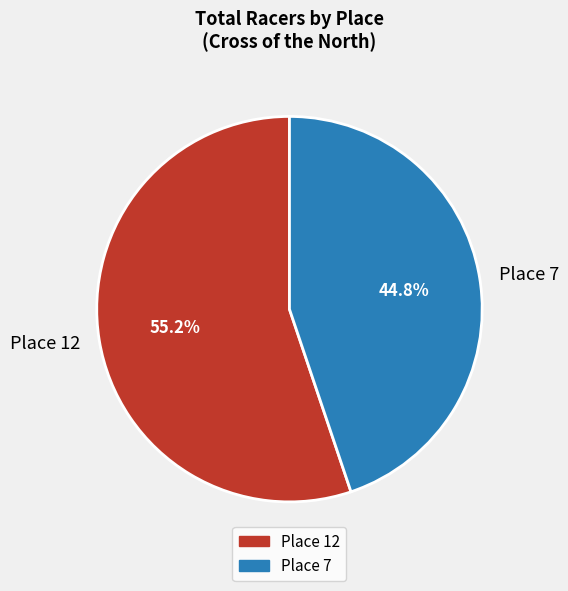

Between Place 7 and Place 12, which is larger?

Place 12